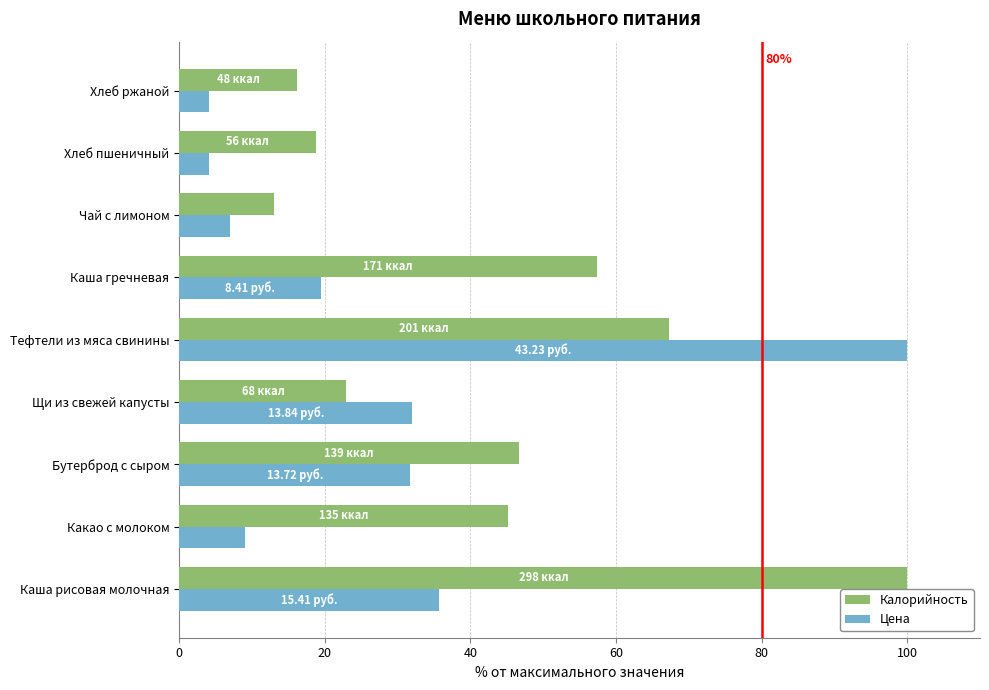

What is the difference between the second highest and minimum values in the Калорийность series?

54.3